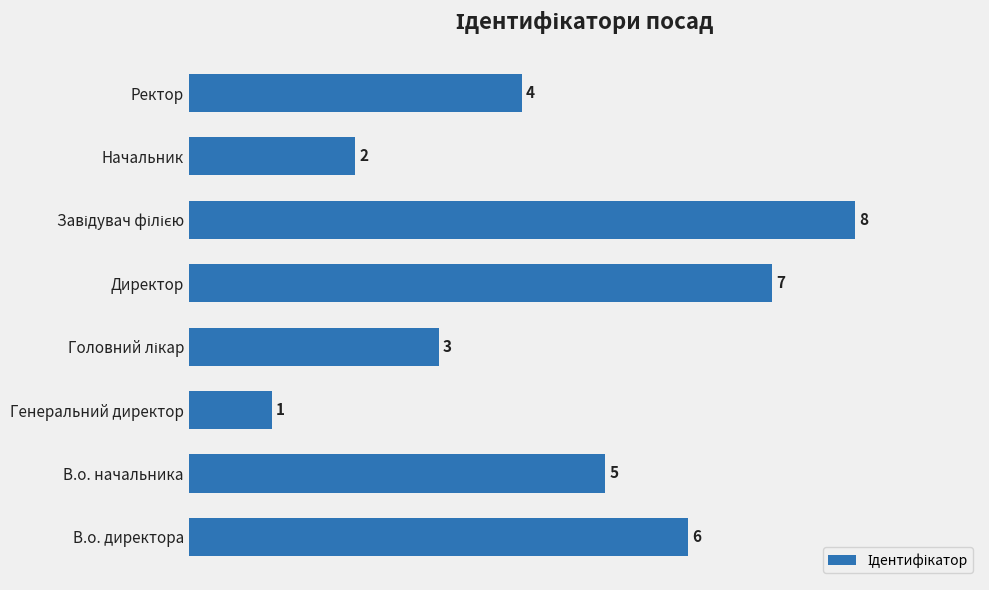

Between В.о. директора and Генеральний директор, which is larger?

В.о. директора